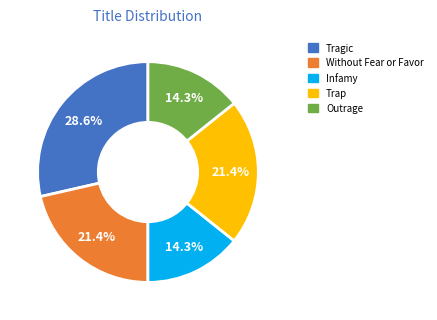

Which slice is the largest?

Tragic